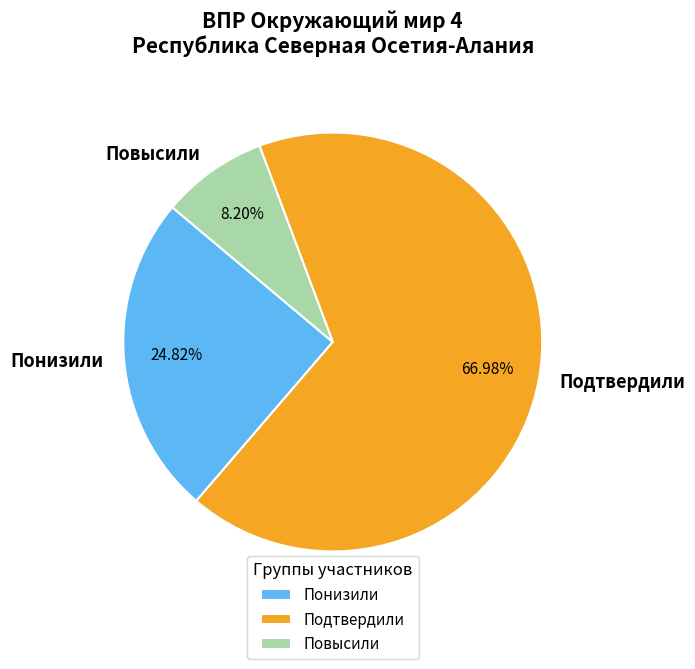

Count the number of slices in the pie.

3